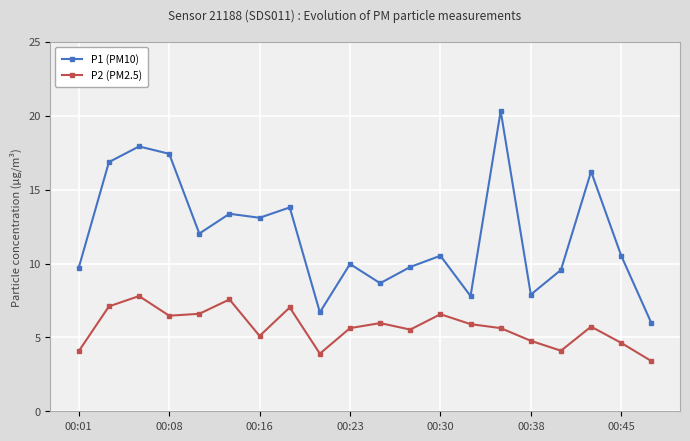

What is the highest value of the P1 (PM10) series?

20.3